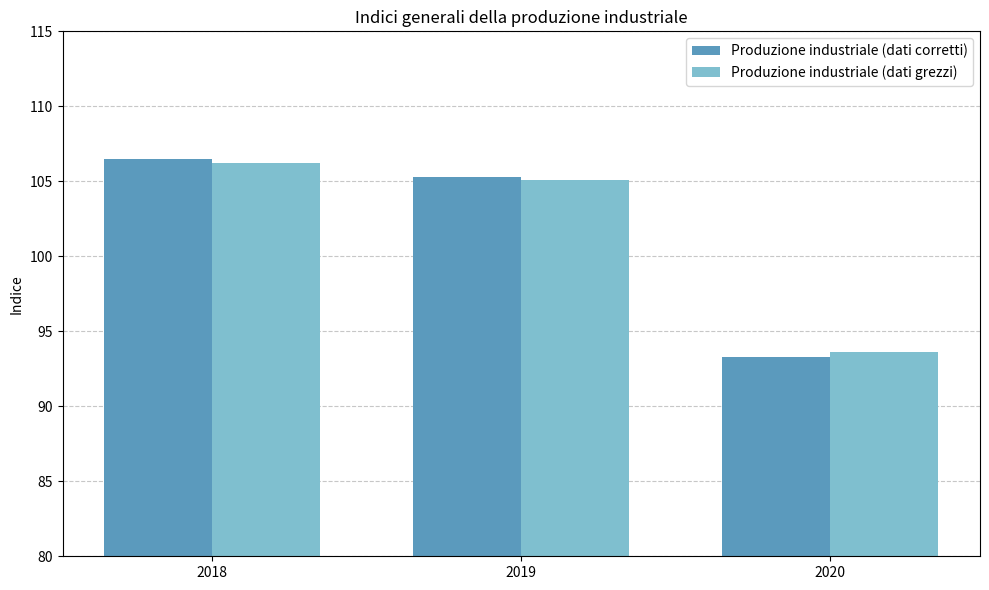

Reading left to right, extract all data points from this chart.

Produzione industriale (dati corretti): 2018=106.5	2019=105.3	2020=93.3
Produzione industriale (dati grezzi): 2018=106.2	2019=105.1	2020=93.6